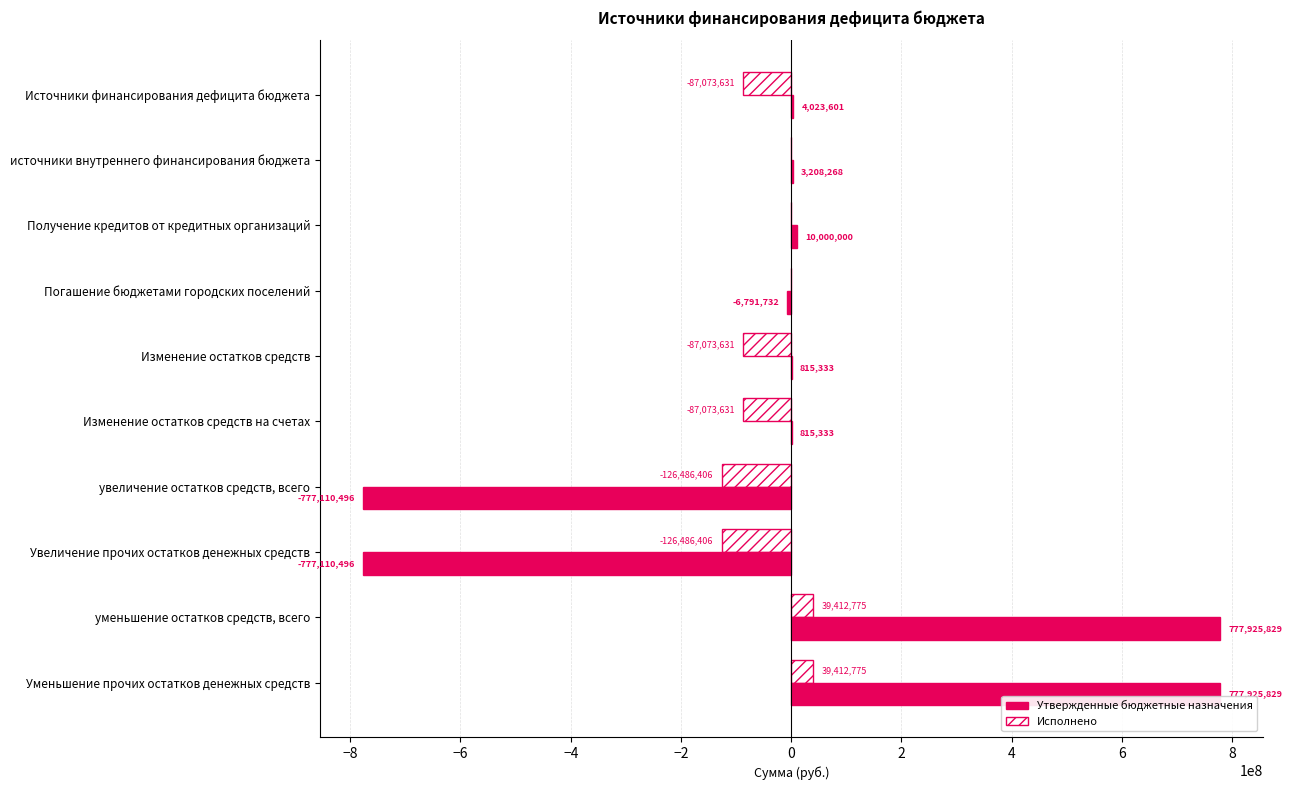

How many data points in Утвержденные бюджетные назначения are above 3208267?

5